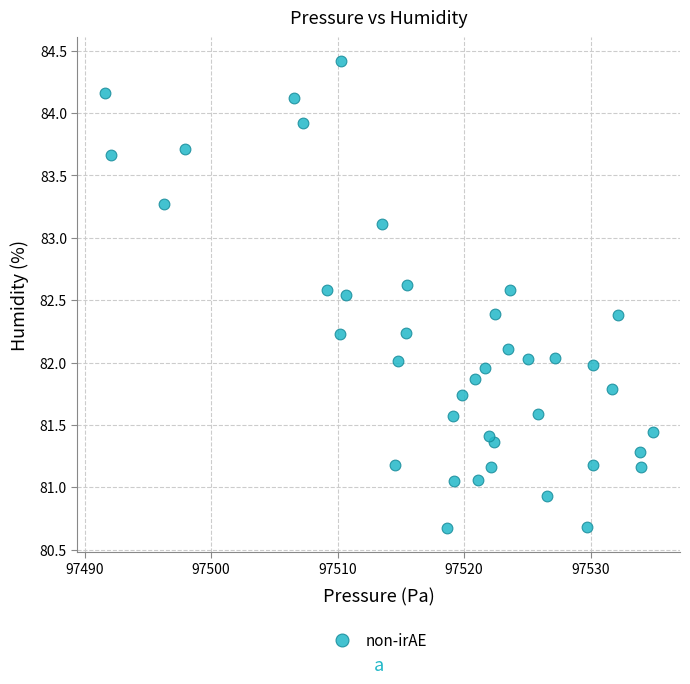

What is the range of X values (max minus min)?

43.3